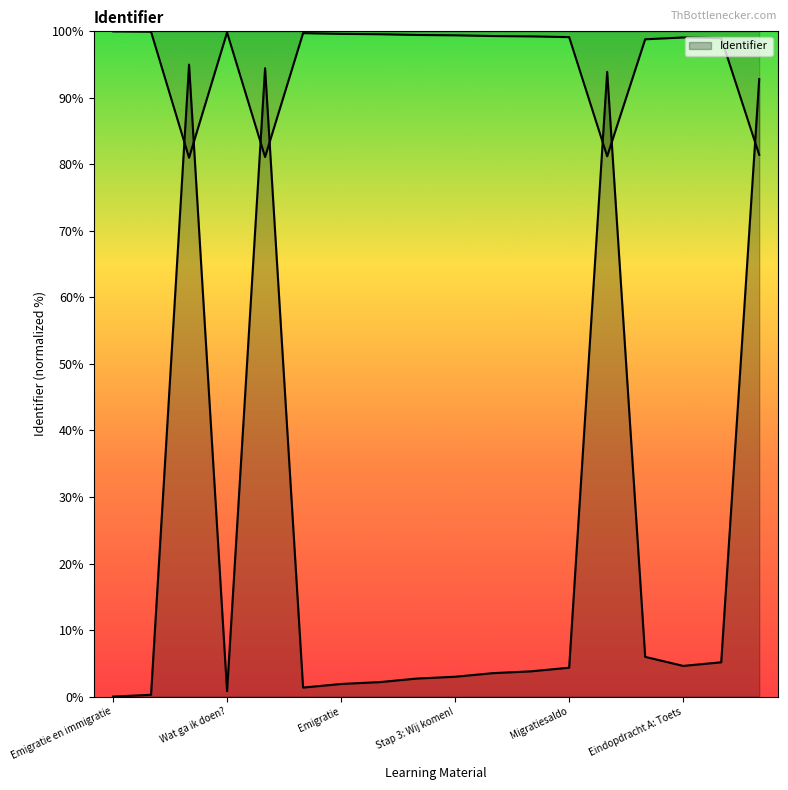

The value at Begrippen is 6.0. True or false?

True